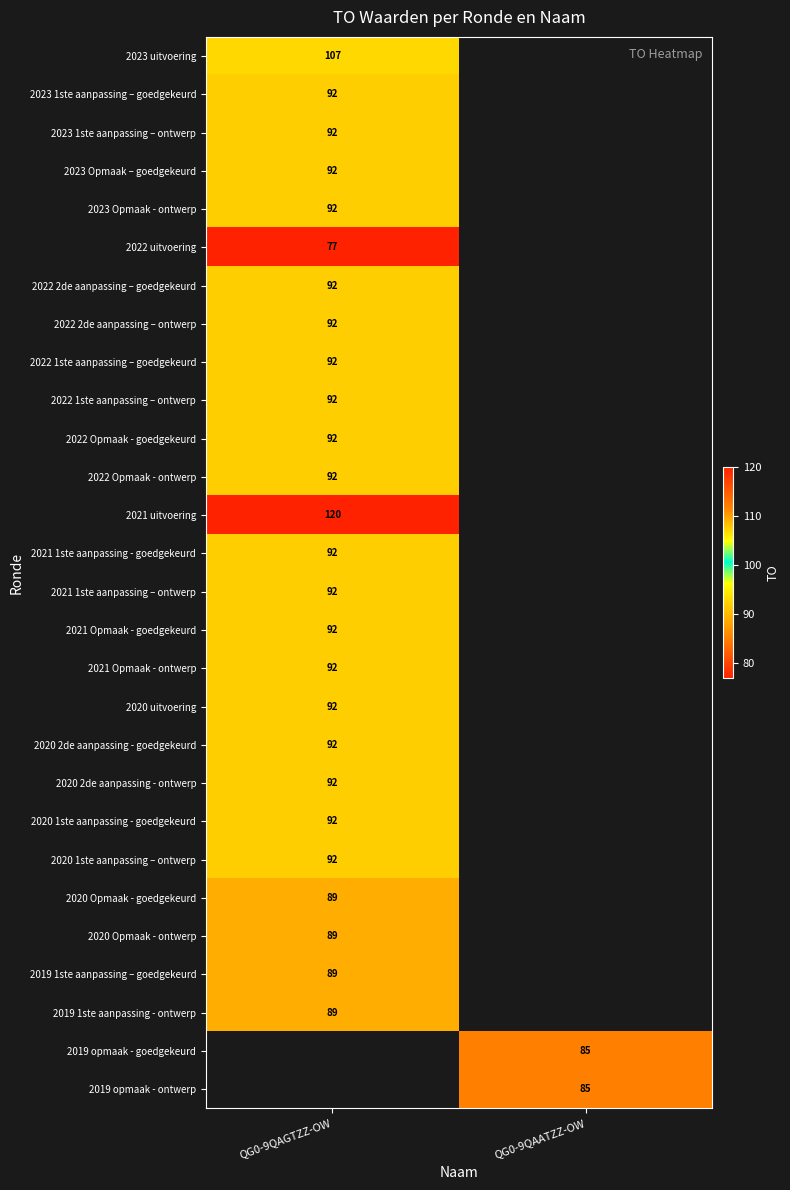

What is the difference between the highest and lowest values at QG0-9QAGTZZ-OW?

43.0